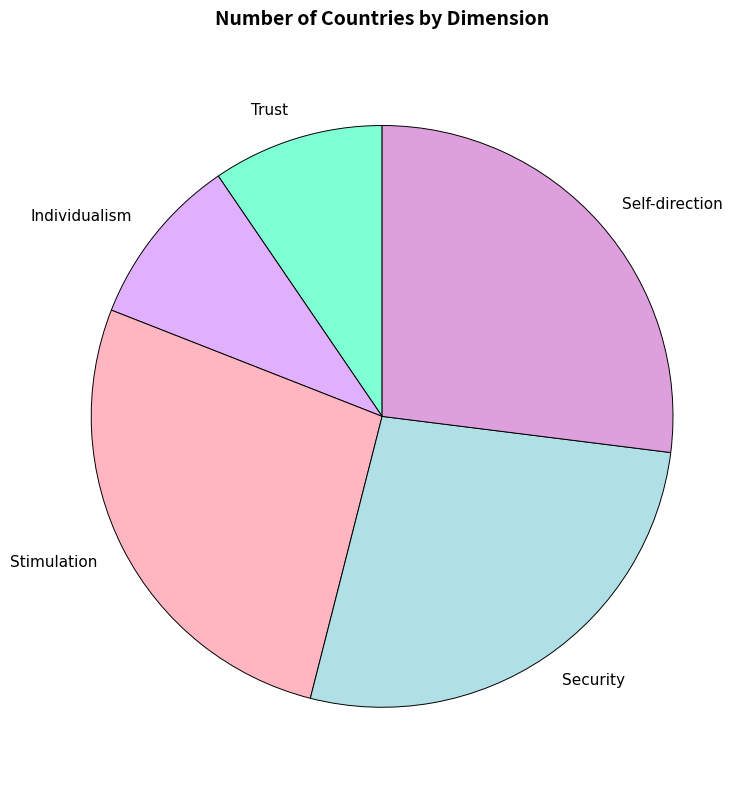

Does Security account for over 50% of the chart?

No